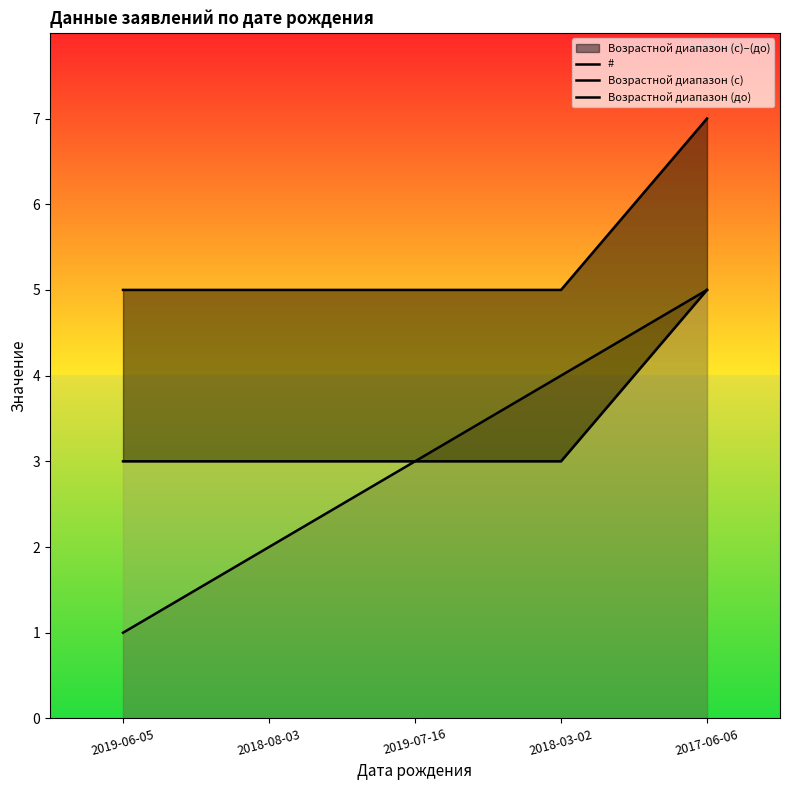

At which label is Возрастной диапазон (с) closest to 4?

2019-06-05